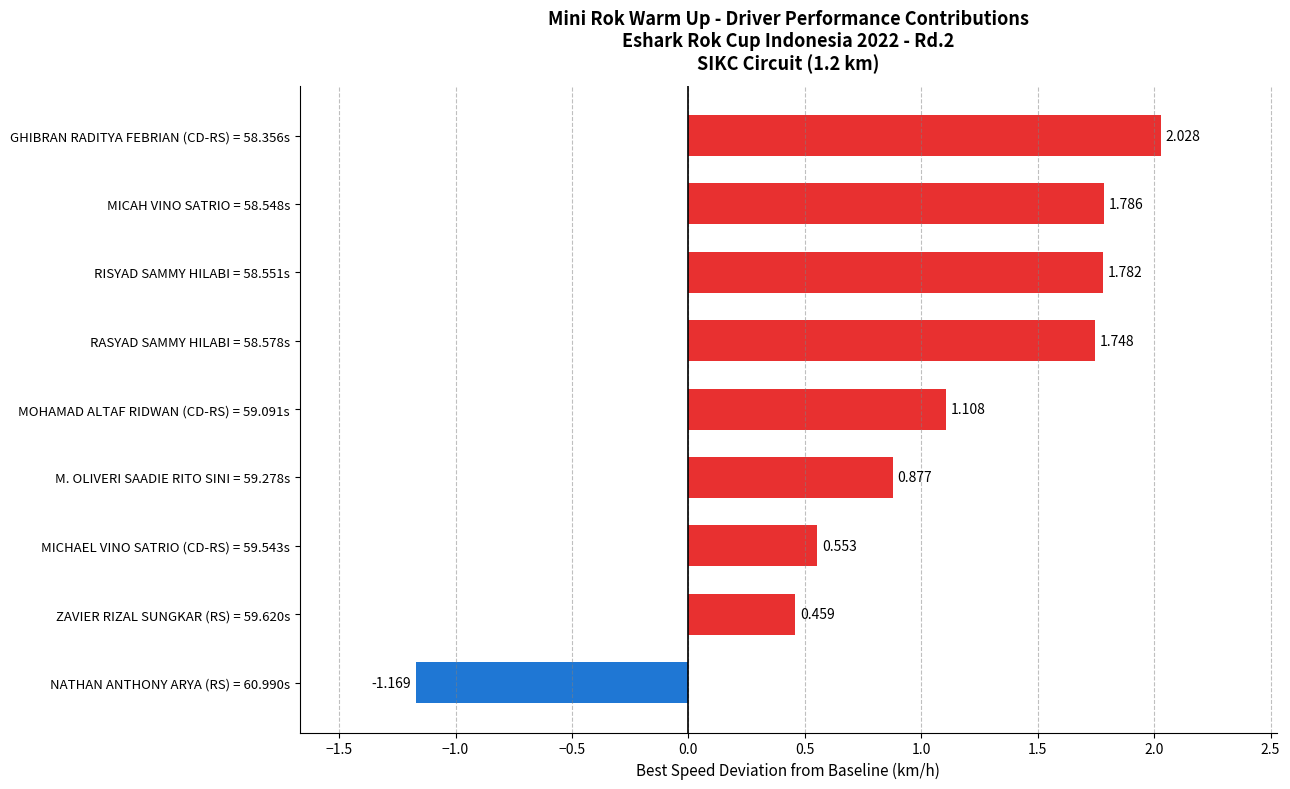

How many data points does each series have?

9